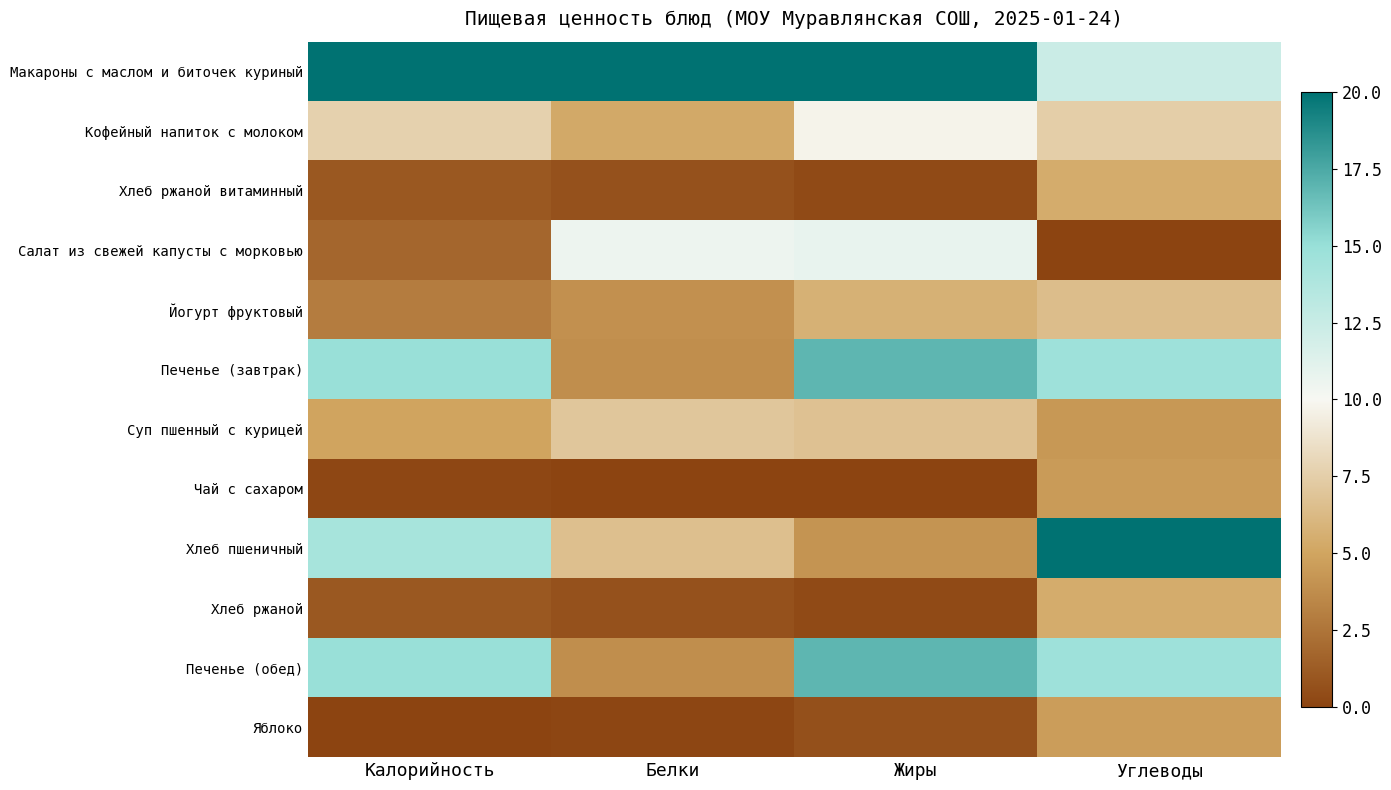

List the series in order of their peak value, highest first.

Макароны с маслом и биточек куриный, Хлеб пшеничный, Печенье (завтрак), Печенье (обед), Салат из свежей капусты с морковью, Кофейный напиток с молоком, Суп пшенный с курицей, Йогурт фруктовый, Хлеб ржаной витаминный, Хлеб ржаной, Яблоко, Чай с сахаром